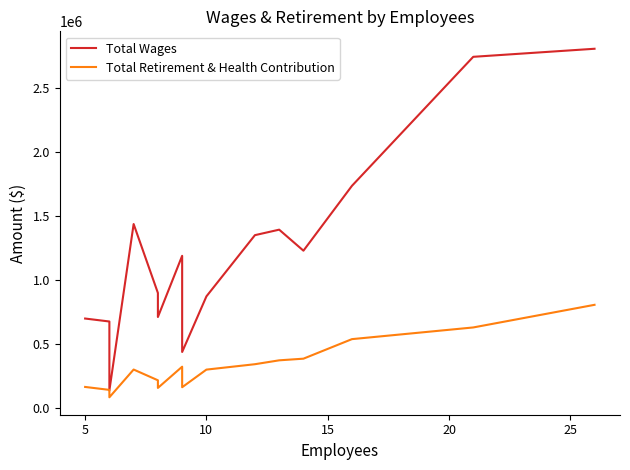

What is the maximum value for Total Retirement & Health Contribution?

804101